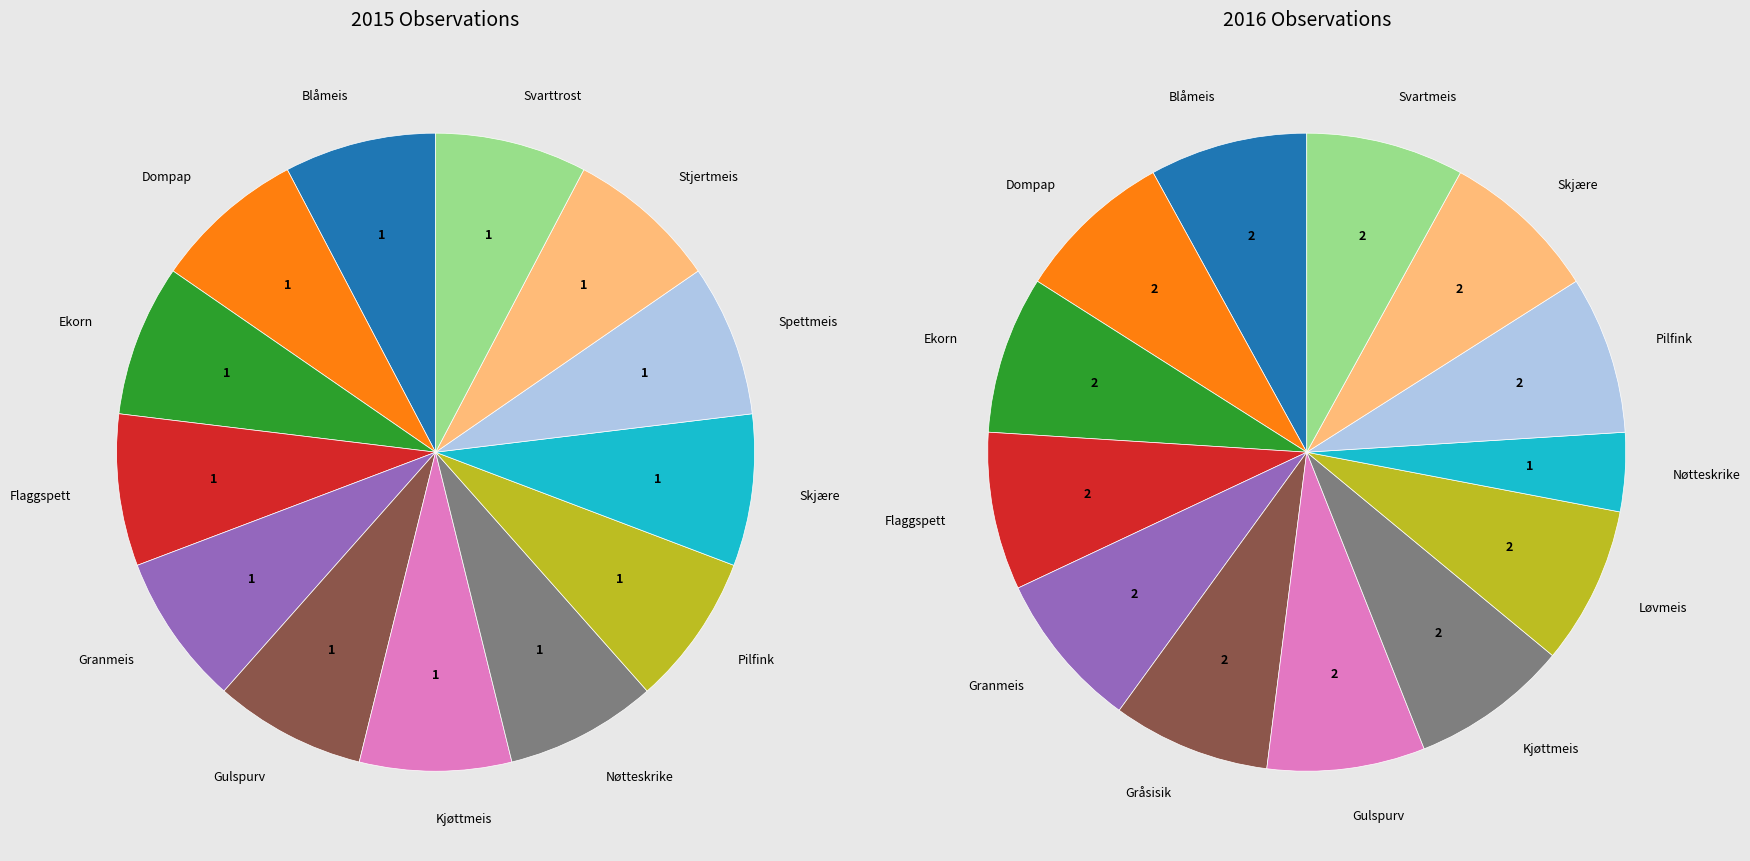

What is the total percentage of 4 and 12?

15.4%